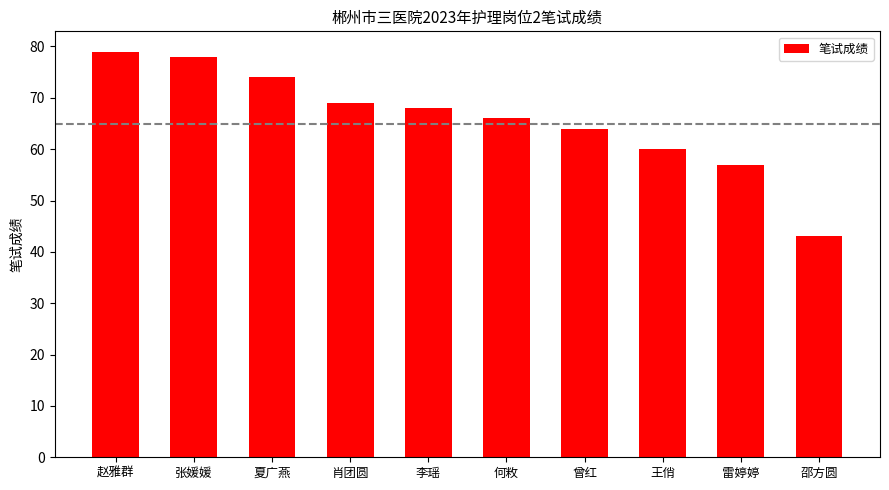

At which category does the chart reach its peak across all series?

赵雅群